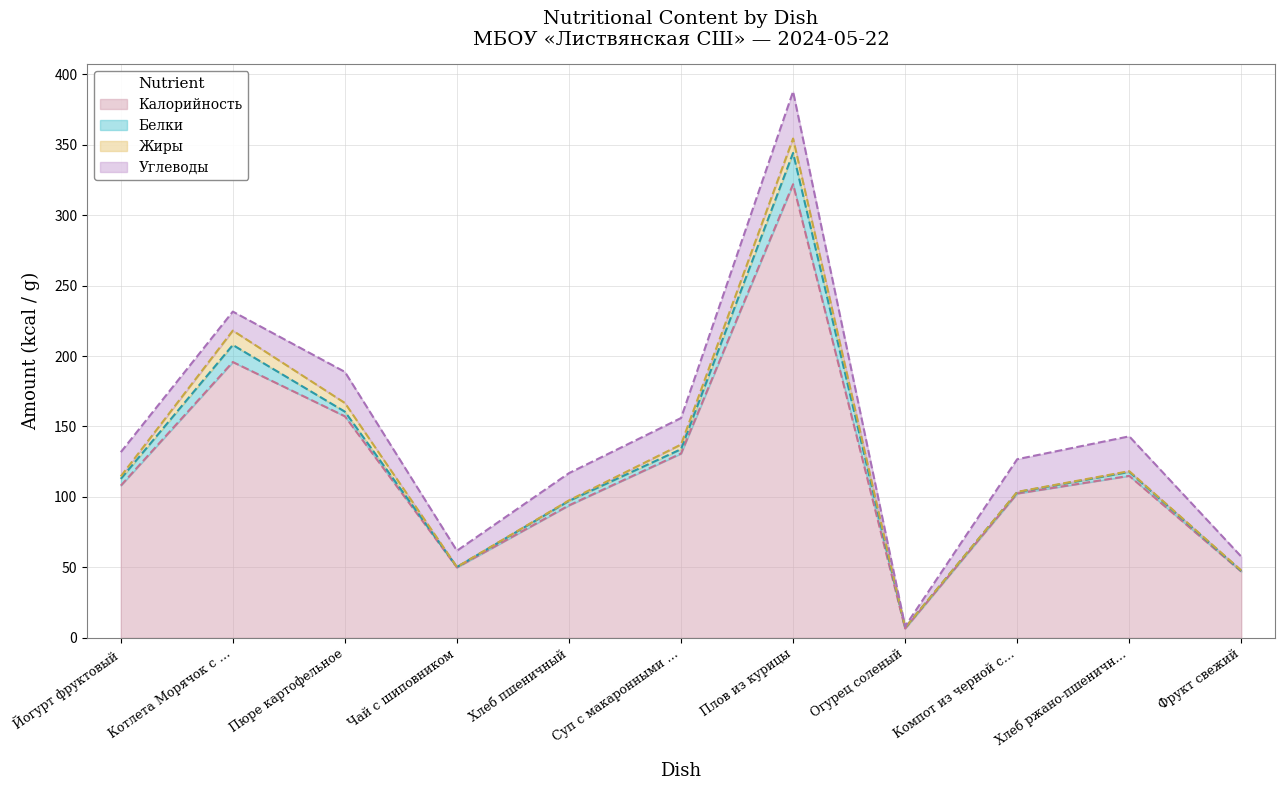

How many intersections are there between Белки and Жиры?

4